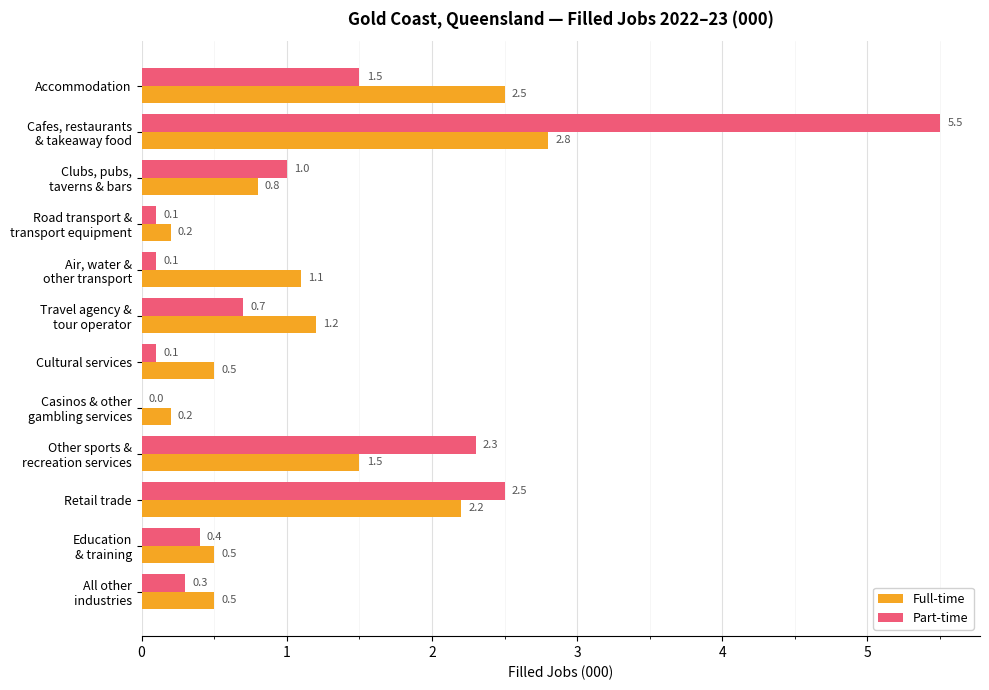

Which series has the largest total across all categories?

Part-time